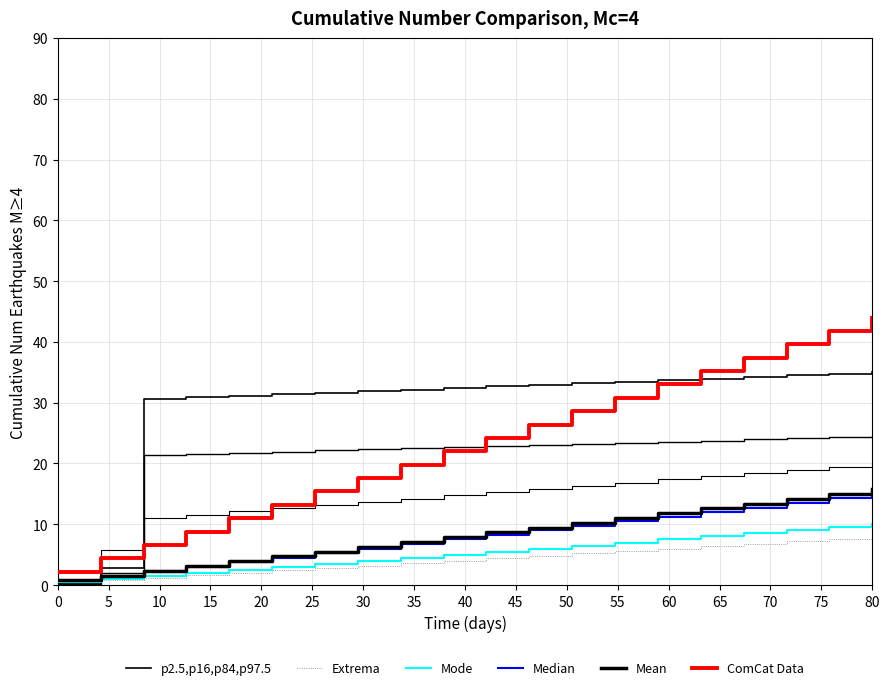

Which has a higher value, 40 or 80?

80